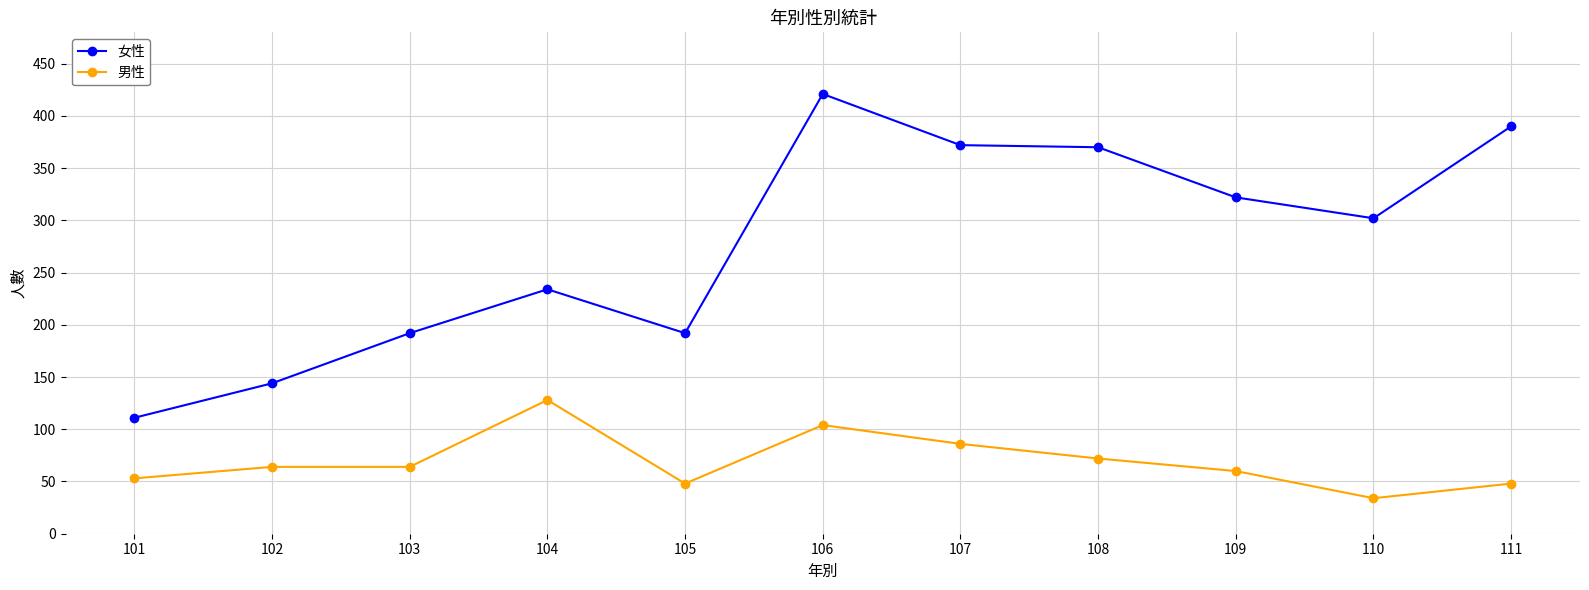

What is the value of the 女性 point at the 6th from the left?

421